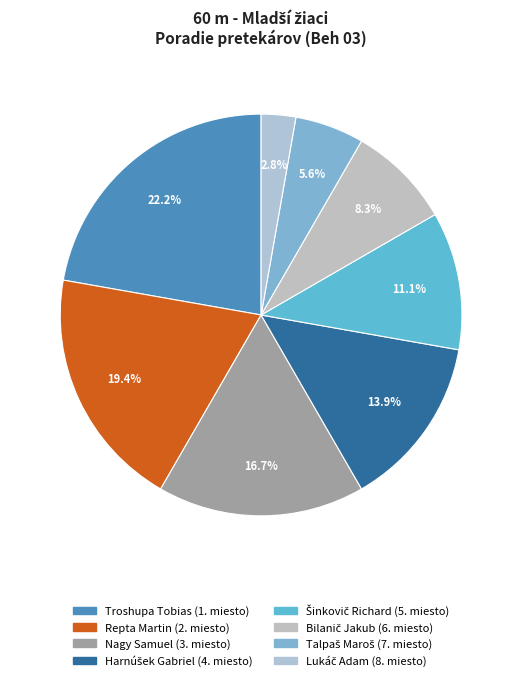

How many slices are in this pie chart?

8